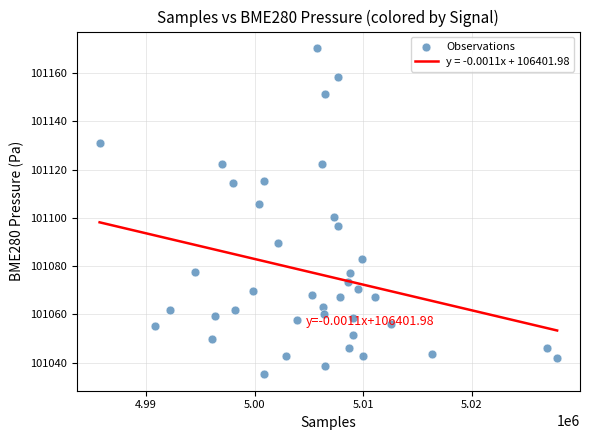

What Y value in the scatter plot is closest to 101102?

101100.3